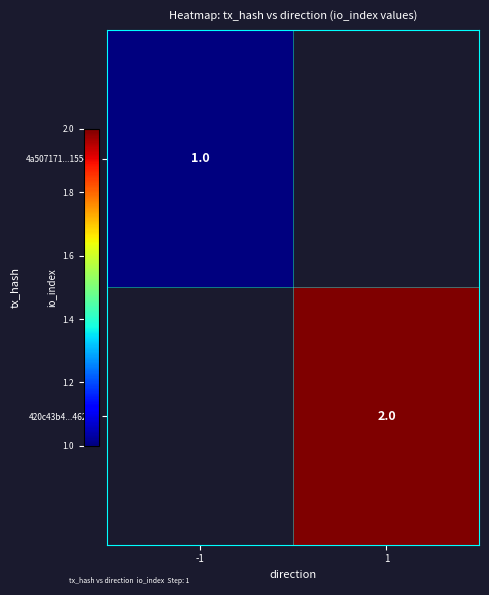

True or false: 420c43b4...462b4 has a value of 1 at 1.

False